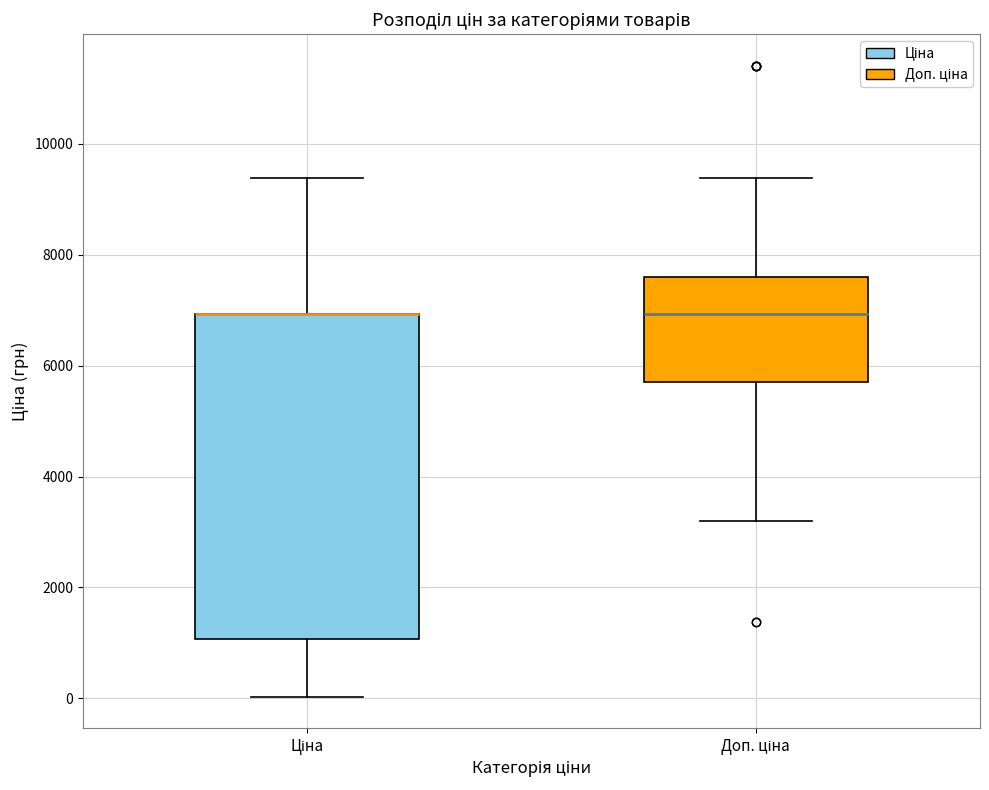

Which box is the tallest, from its lower edge to its upper edge?

Ціна